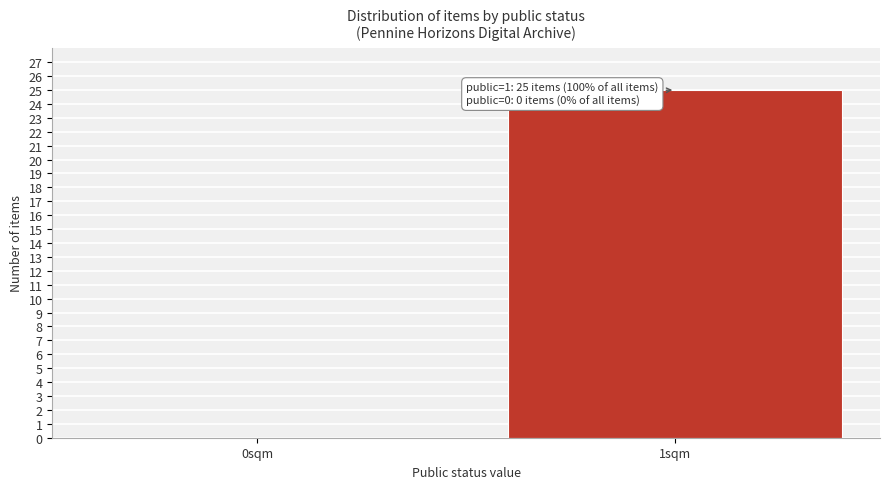

Reading right to left, extract all data points from this chart.

1sqm=25	0sqm=0